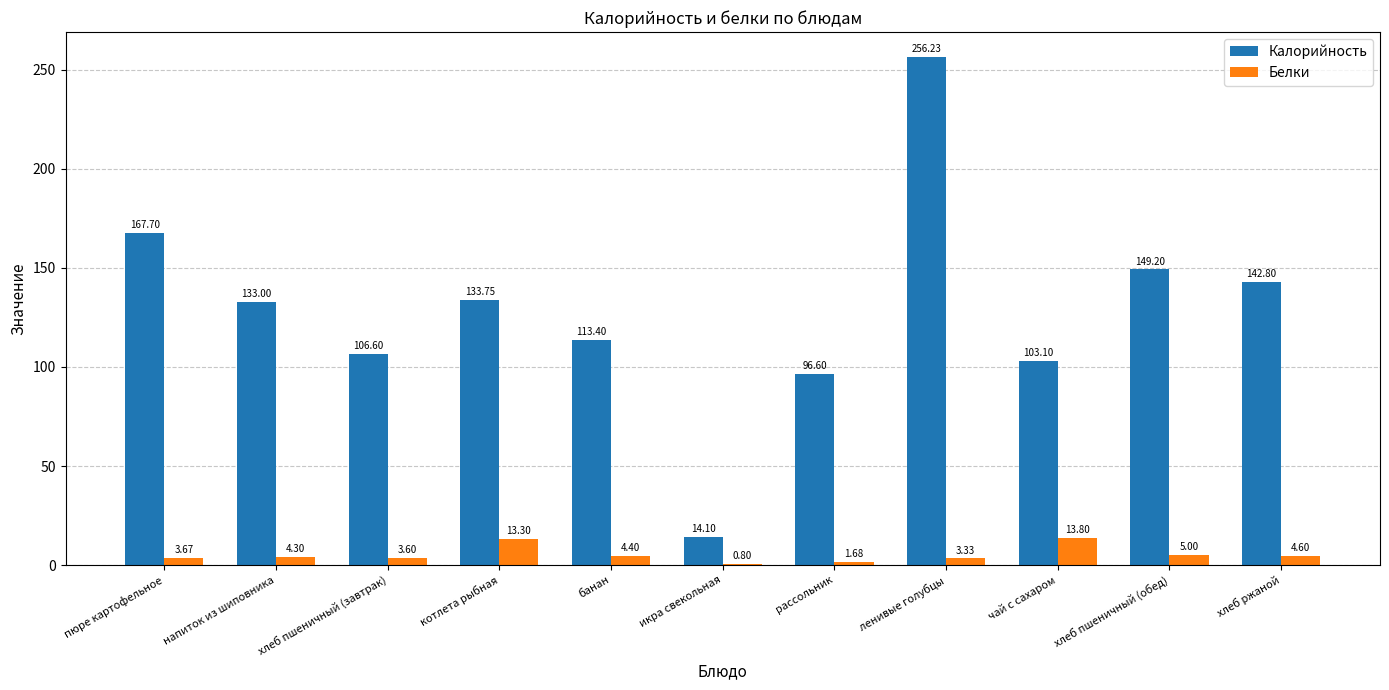

Are the bars grouped side by side (vs. stacked)?

Yes